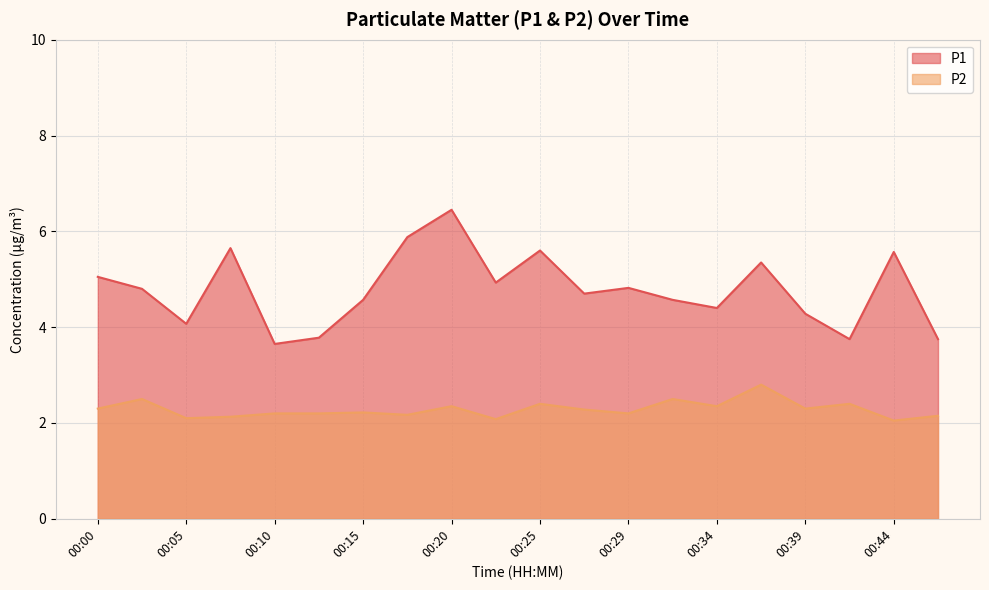

What is the total value across all series at 00:25?

8.0